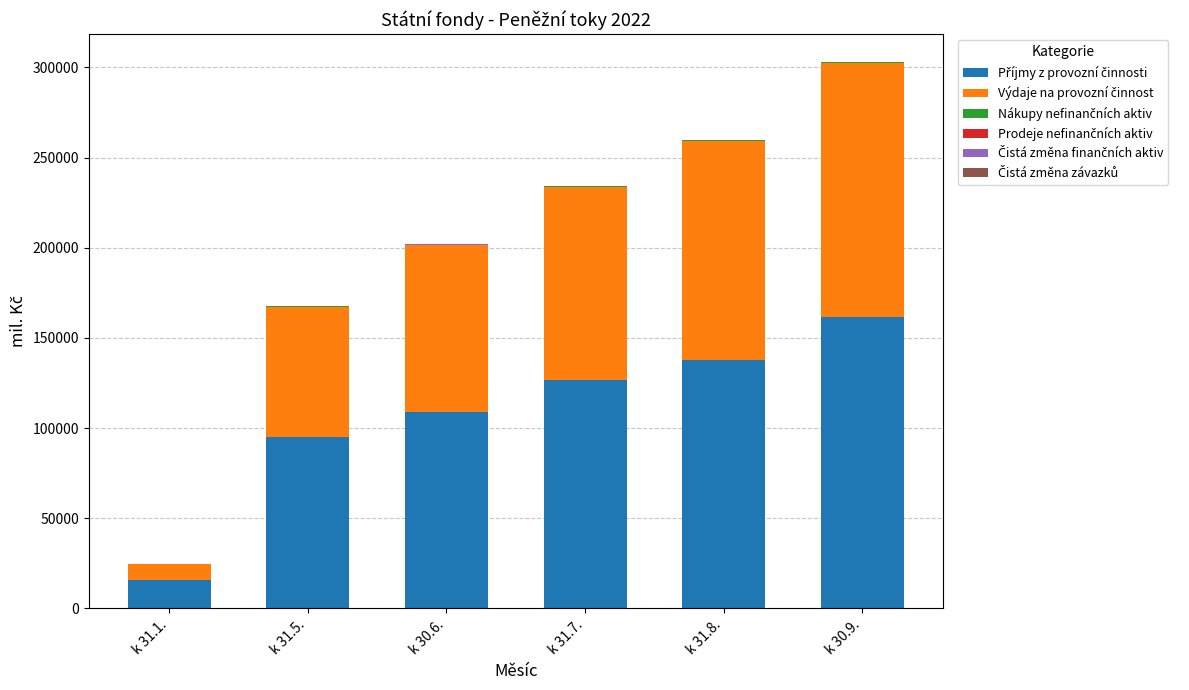

At which category is the sum across all series the highest?

k 30.9.